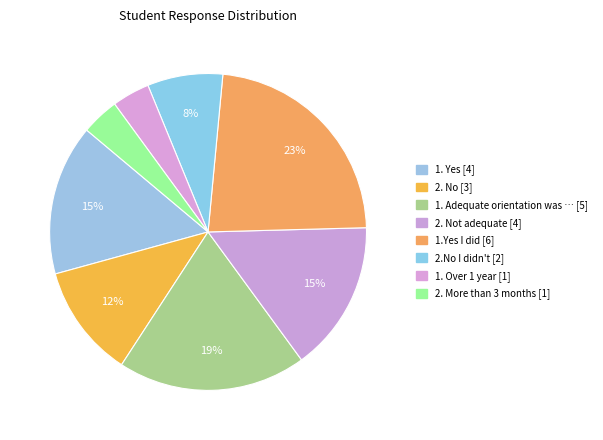

To the nearest percent, what is the average slice percentage?

12%